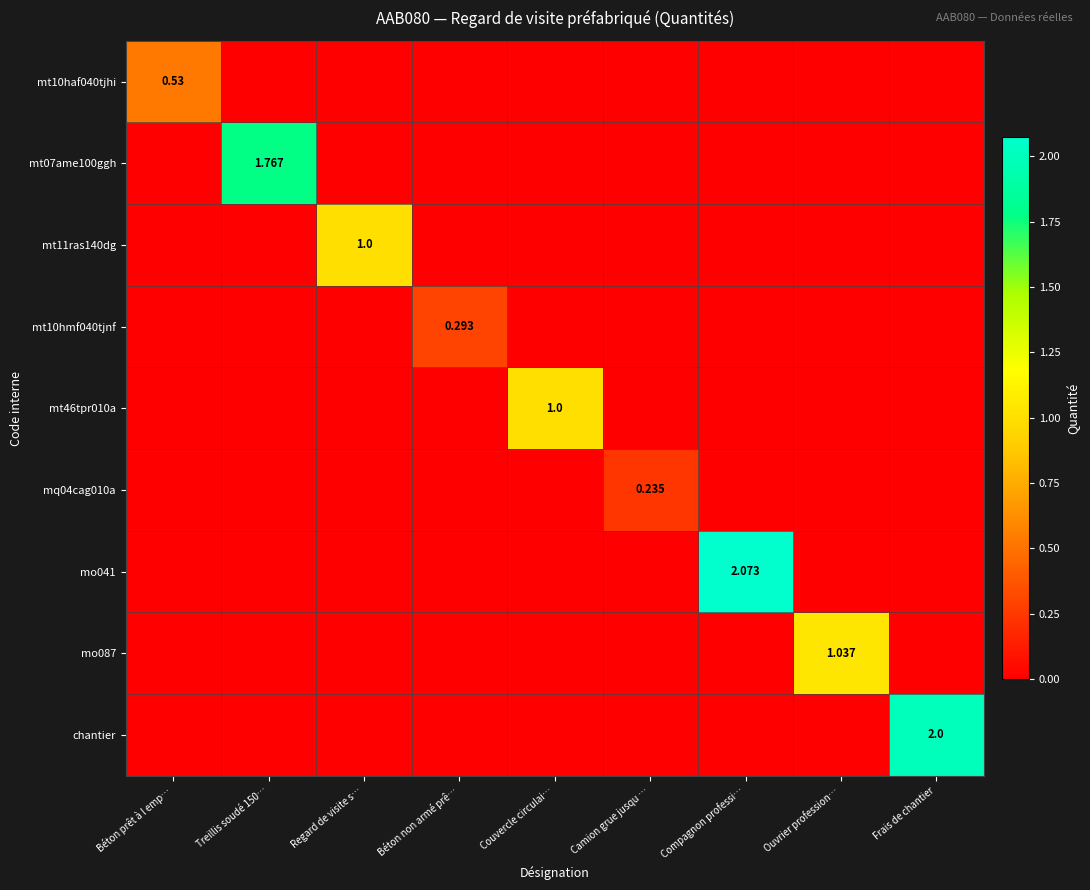

The value of mt11ras140dg at Camion grue jusqu … is -0.4. True or false?

False